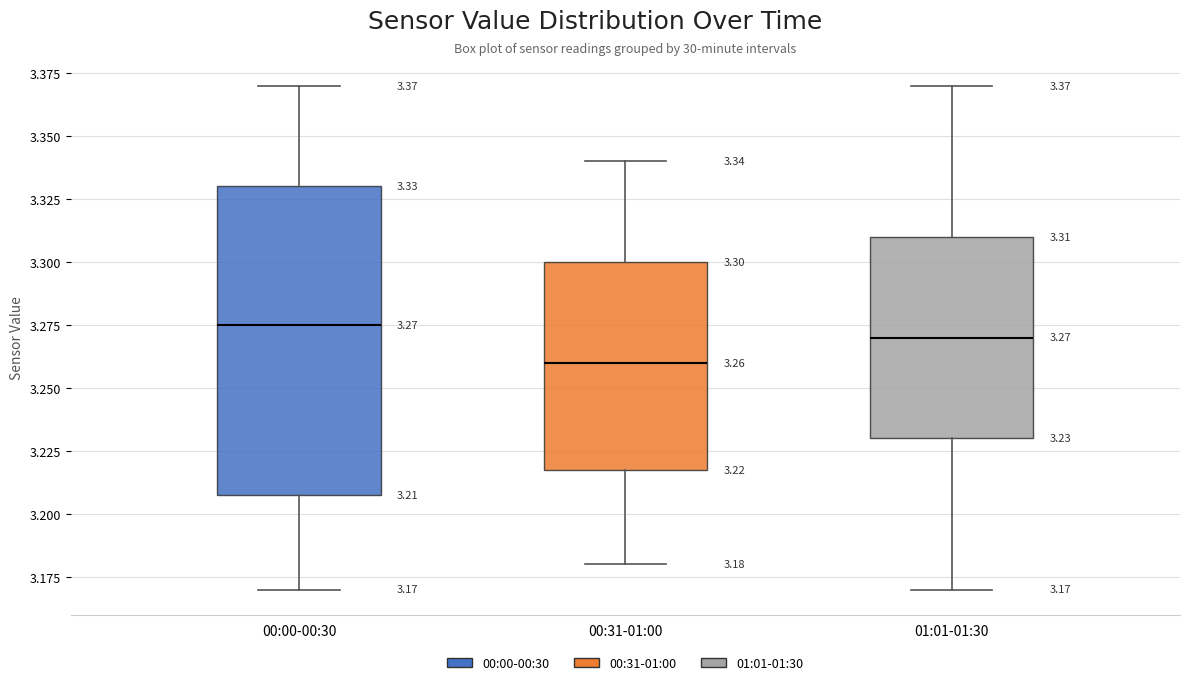

Which box is the tallest, from its lower edge to its upper edge?

00:00-00:30